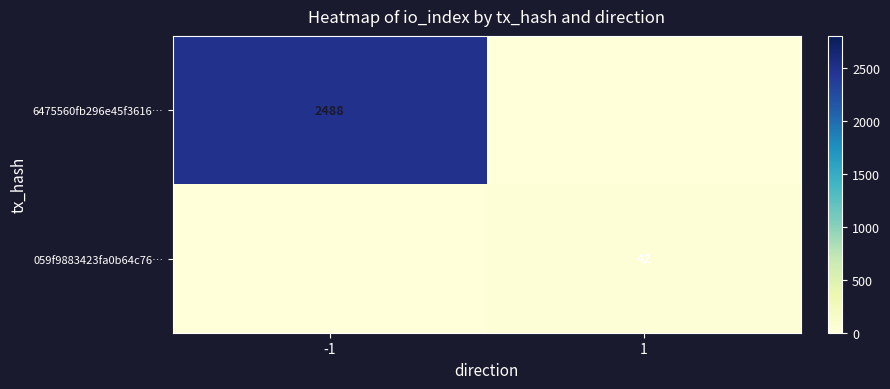

The value of 6475560fb296e45f3616… at -1 is 2488. True or false?

True